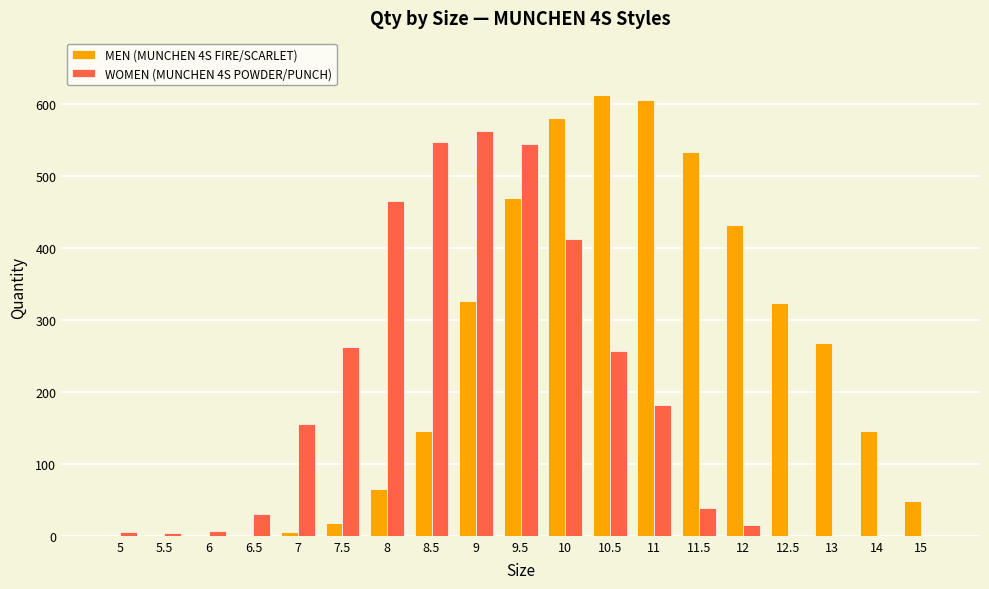

Is the value of MEN (MUNCHEN 4S FIRE/SCARLET) at 14 greater than the value of WOMEN (MUNCHEN 4S POWDER/PUNCH) at 14?

Yes